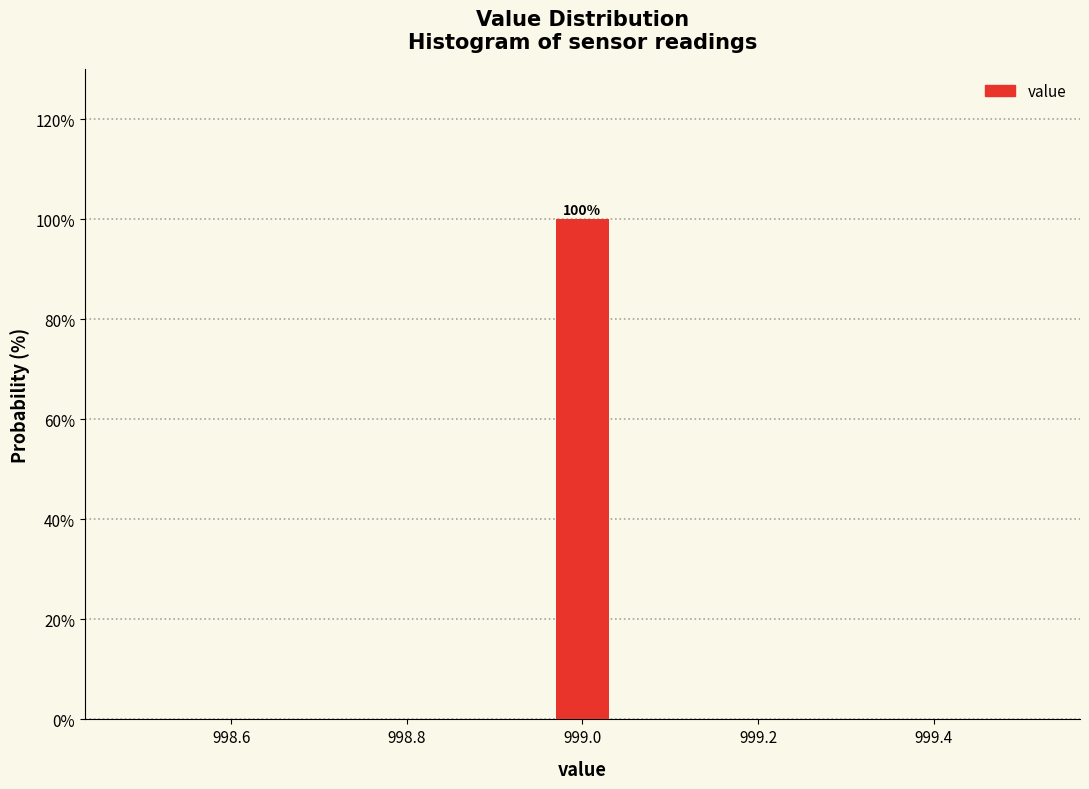

Around what value on the x-axis is the tallest bar? Give the approximate position of its centre, as read against the axis.

999.00